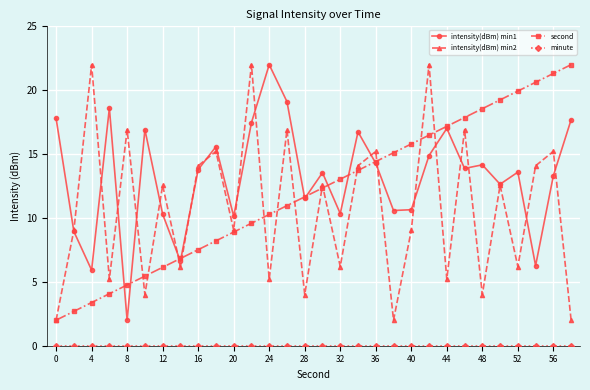

What is the maximum value shown in the chart?

22.0